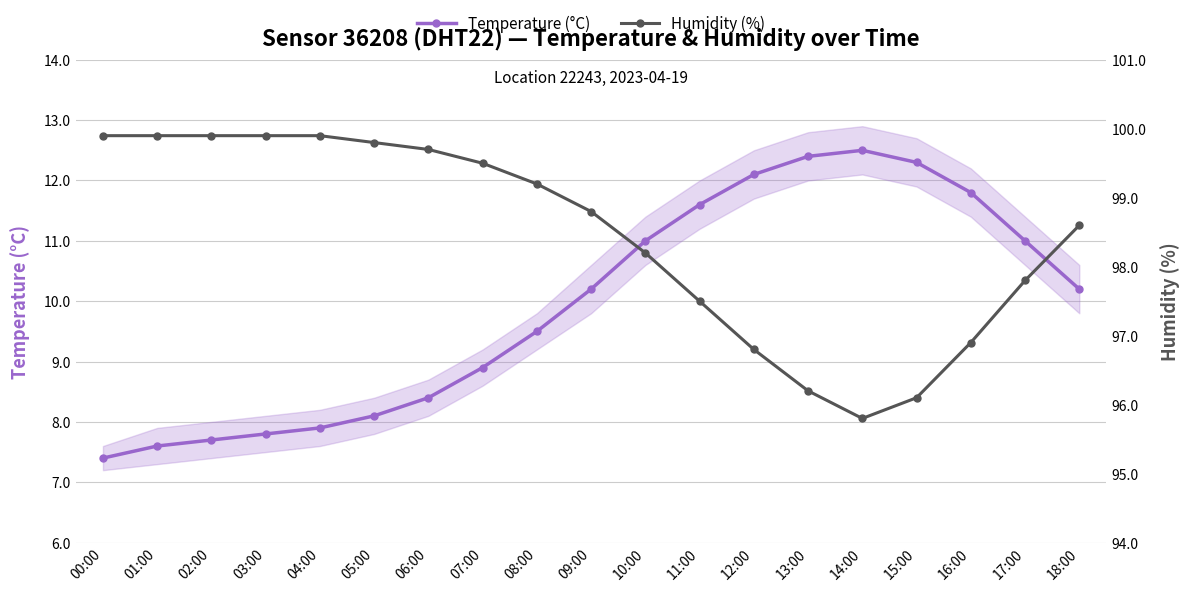

True or false: Temperature (°C) has a value of 12.3 at 15:00.

True